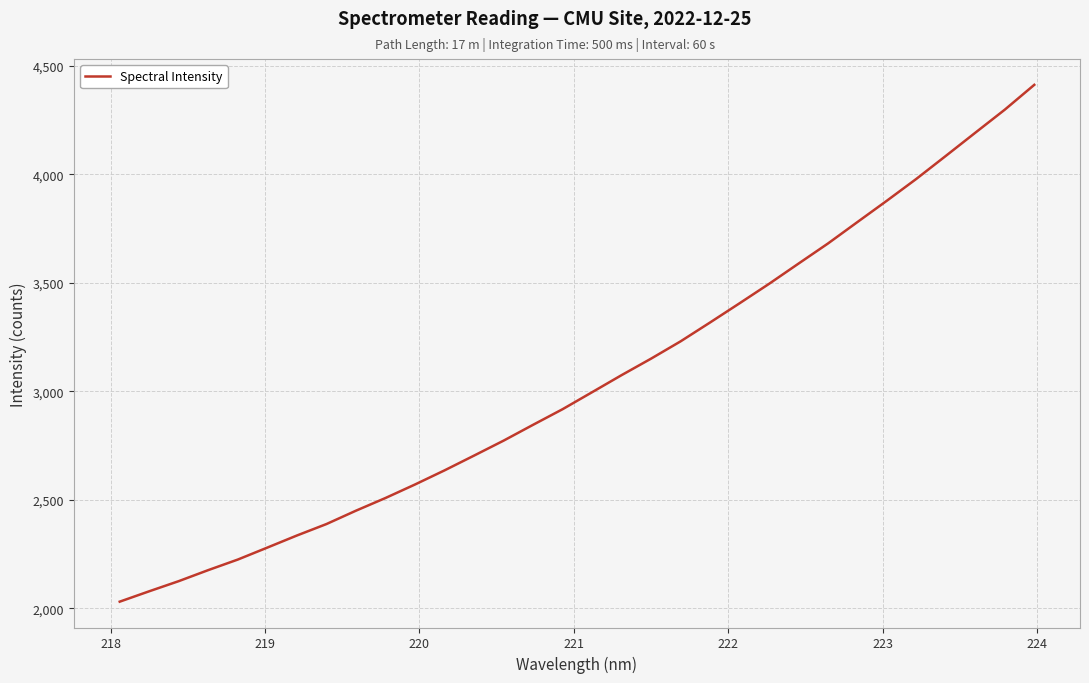

What is the minimum value shown in the chart?

2030.3